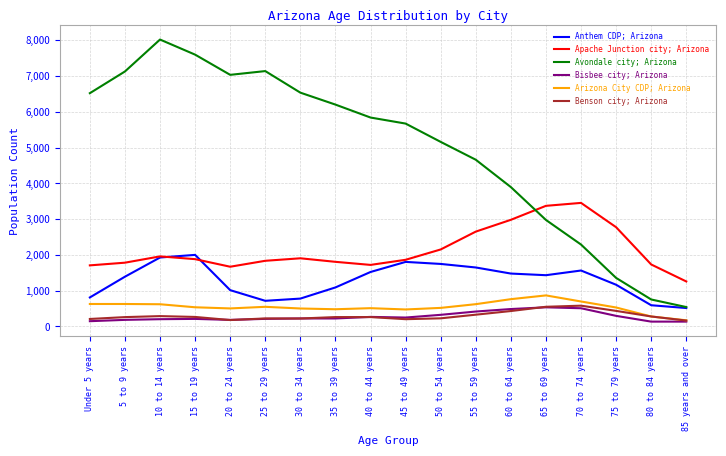

True or false: Avondale city; Arizona has more than 0 points higher than both neighbors.

True